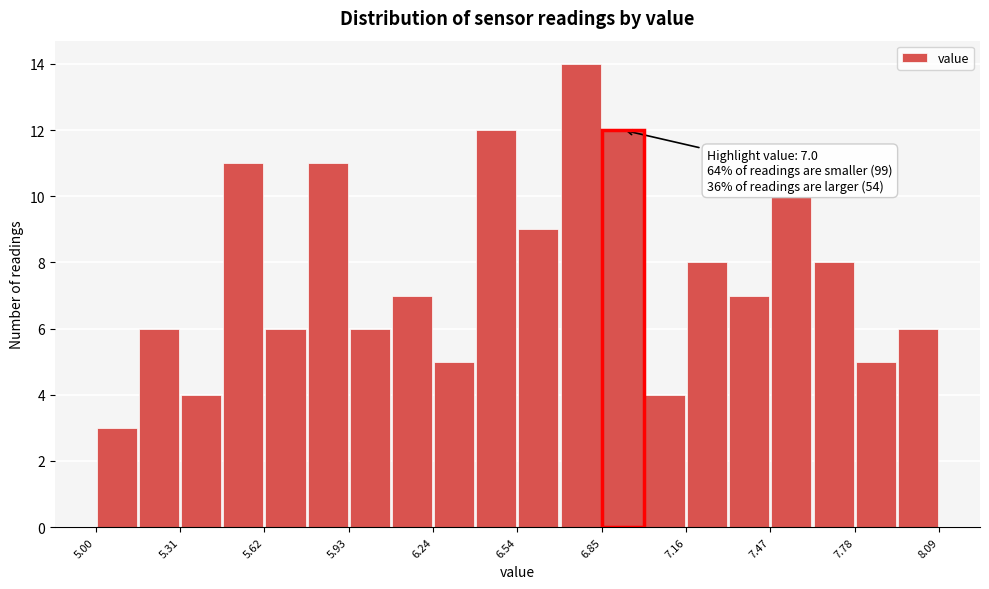

Around what value on the x-axis is the tallest bar? Give the approximate position of its centre, as read against the axis.

6.80